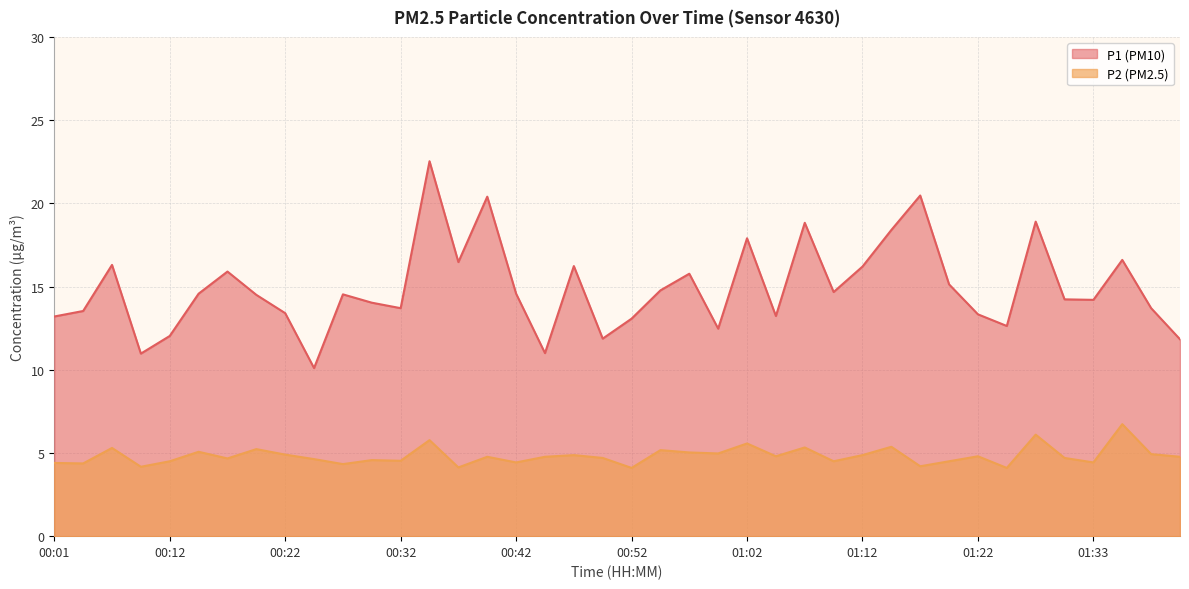

Reading left to right, what are all the values shown in this chart?

P1: 00:01=13.2	00:04=13.5	00:06=16.3	00:09=11.0	00:12=12.0	00:14=14.6	00:17=15.9	00:19=14.5	00:22=13.4	00:25=10.1	00:27=14.5	00:30=14.0	00:32=13.7	00:35=22.5	00:37=16.5	00:40=20.4	00:42=14.6	00:45=11.0	00:47=16.2	00:50=11.9	00:52=13.1	00:55=14.8	00:57=15.8	01:00=12.5	01:02=17.9	01:05=13.2	01:08=18.8	01:10=14.7	01:12=16.2	01:15=18.4	01:17=20.5	01:20=15.1	01:22=13.3	01:25=12.6	01:27=18.9	01:30=14.2	01:33=14.2	01:35=16.6	01:38=13.7	01:40=11.8
P2: 00:01=4.4	00:04=4.4	00:06=5.3	00:09=4.2	00:12=4.5	00:14=5.1	00:17=4.7	00:19=5.2	00:22=4.9	00:25=4.6	00:27=4.3	00:30=4.6	00:32=4.5	00:35=5.8	00:37=4.1	00:40=4.8	00:42=4.4	00:45=4.8	00:47=4.9	00:50=4.7	00:52=4.1	00:55=5.2	00:57=5.0	01:00=5.0	01:02=5.6	01:05=4.8	01:08=5.3	01:10=4.5	01:12=4.9	01:15=5.4	01:17=4.2	01:20=4.5	01:22=4.8	01:25=4.1	01:27=6.1	01:30=4.7	01:33=4.4	01:35=6.7	01:38=4.9	01:40=4.8